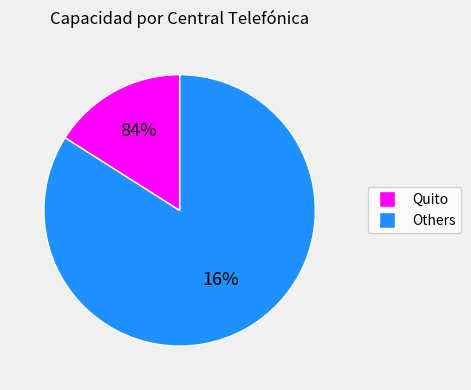

How many slices are in this pie chart?

2